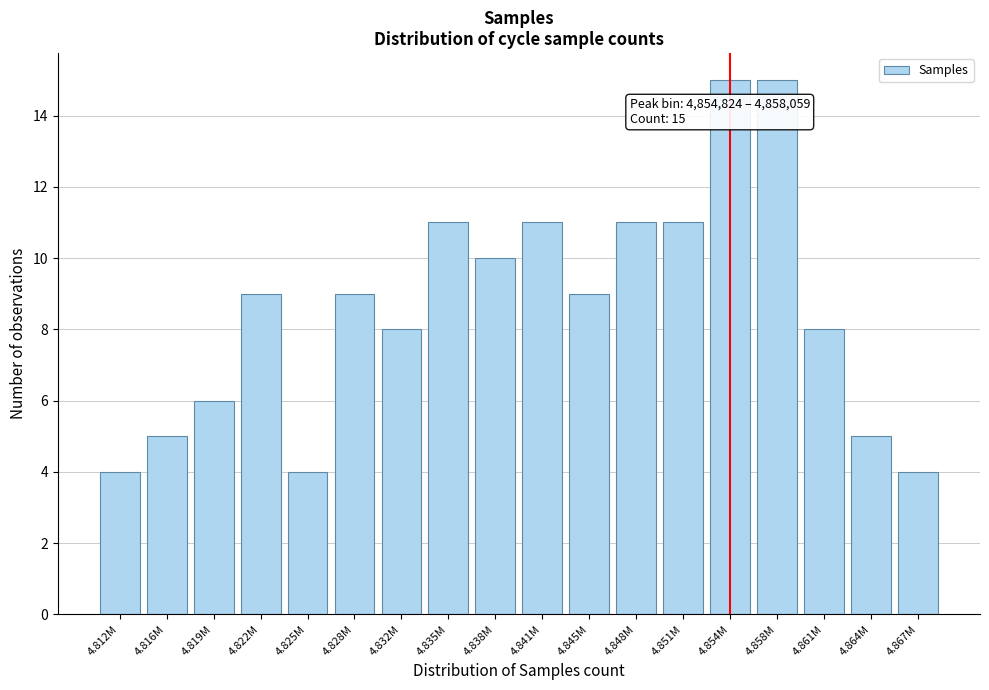

Reading left to right, transcribe all the data shown in this chart.

4	5	6	9	4	9	8	11	10	11	9	11	11	15	15	8	5	4